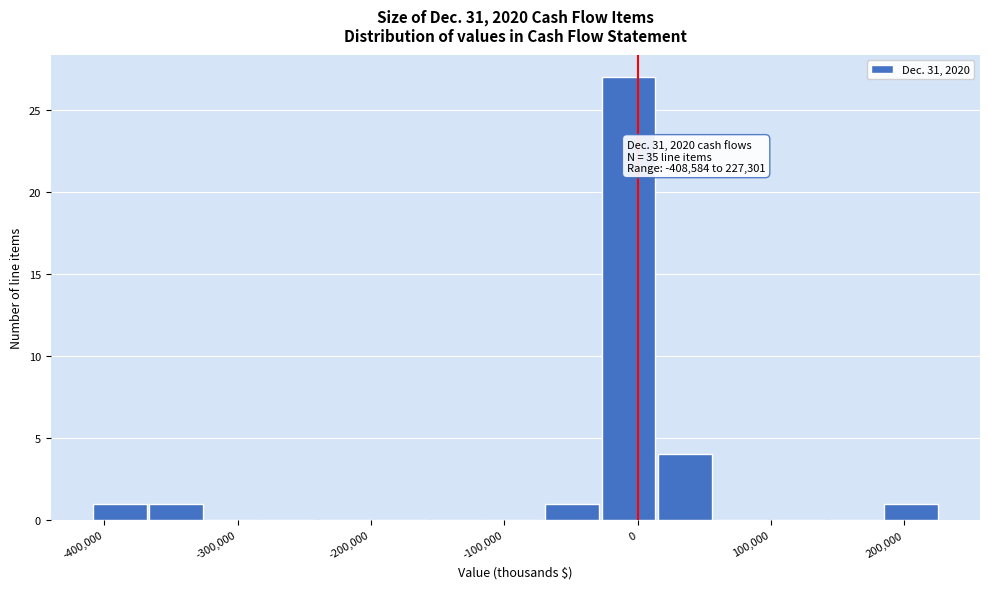

Which range on the x-axis has the tallest bar?

-30000 to 20000